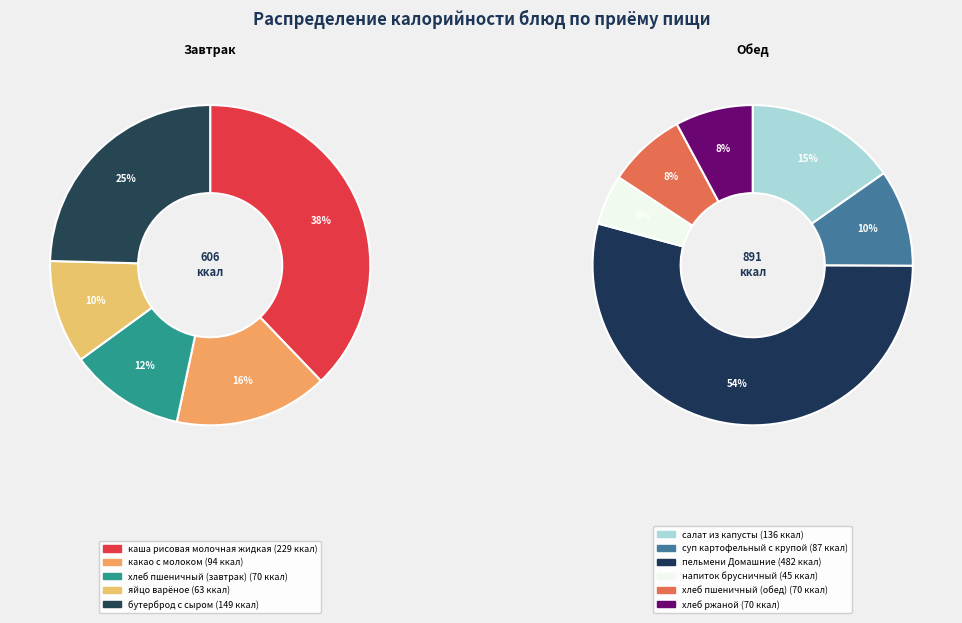

What is the ratio of the value at суп картофельный с крупой to the value at яйцо варёное?

1.4